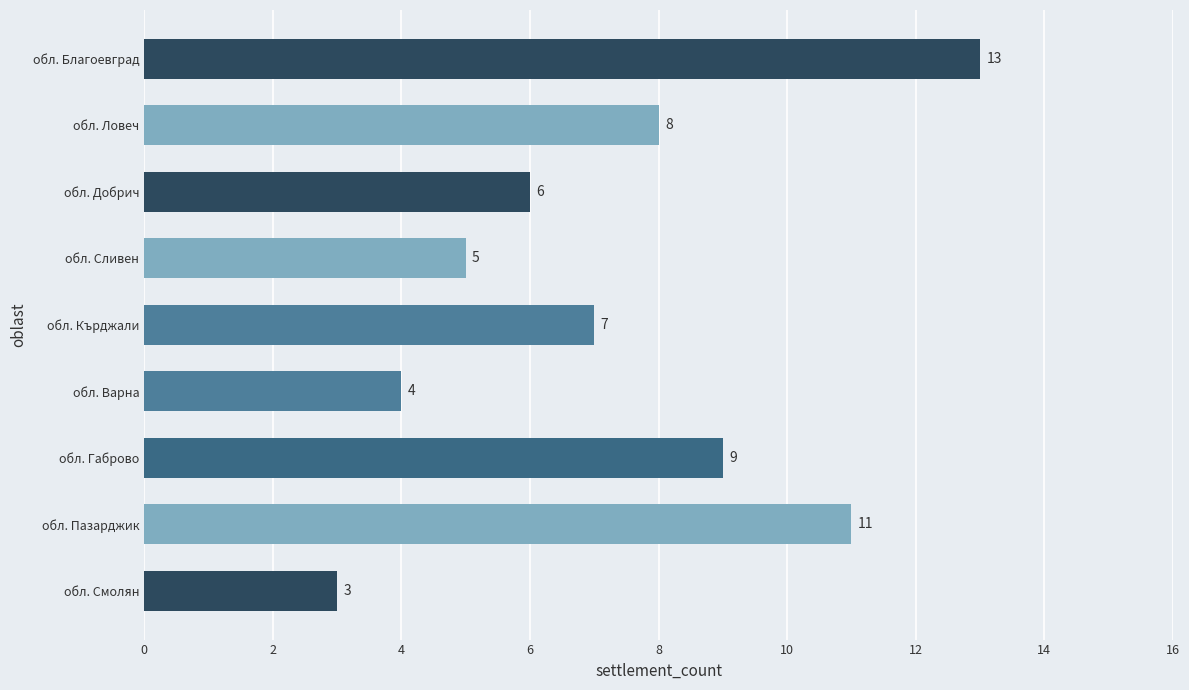

Rank the categories by value from highest to lowest.

обл. Благоевград, обл. Пазарджик, обл. Габрово, обл. Ловеч, обл. Кърджали, обл. Добрич, обл. Сливен, обл. Варна, обл. Смолян